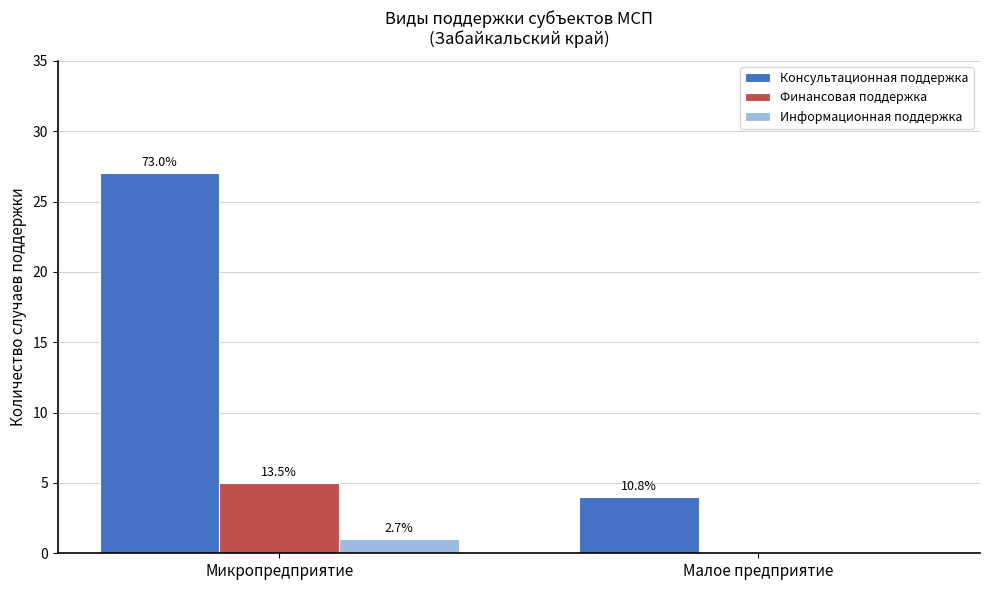

Which category has the lowest value across all series?

Малое предприятие